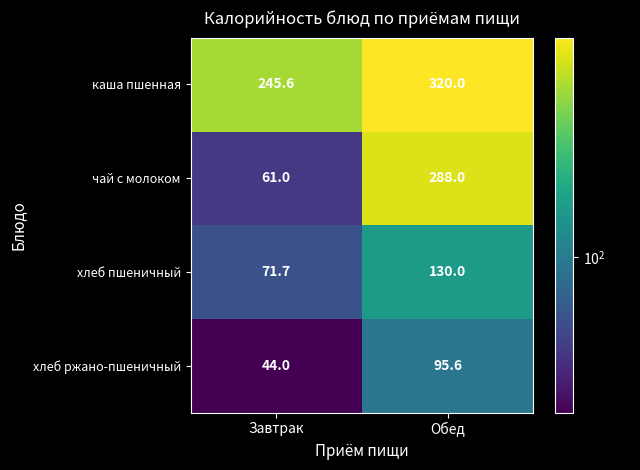

What is the sum of the хлеб пшеничный values at Обед and Завтрак?

201.7